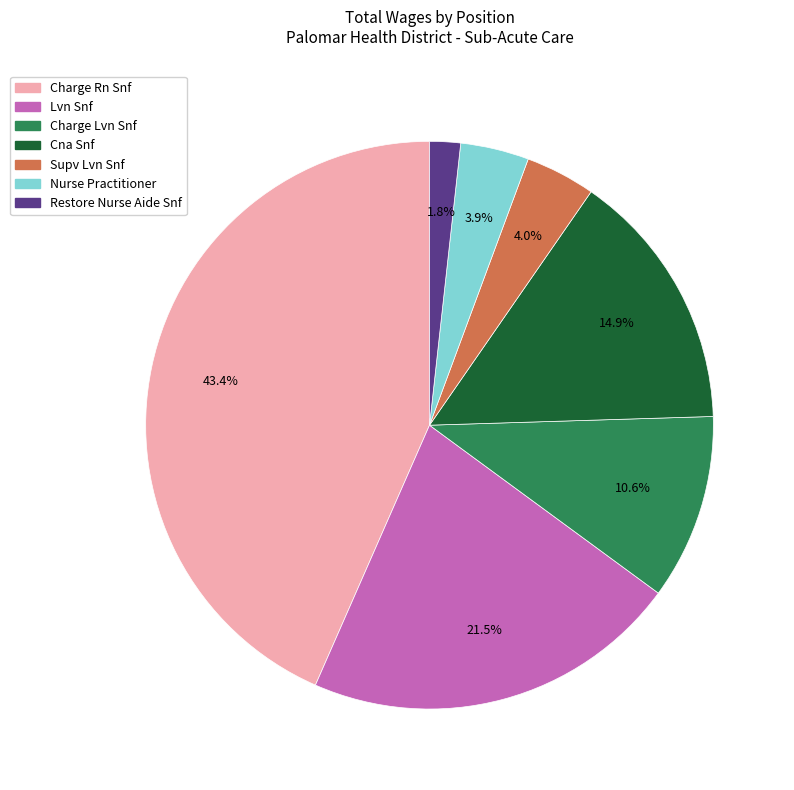

Is it true that Charge Rn Snf is 50% of the pie?

False